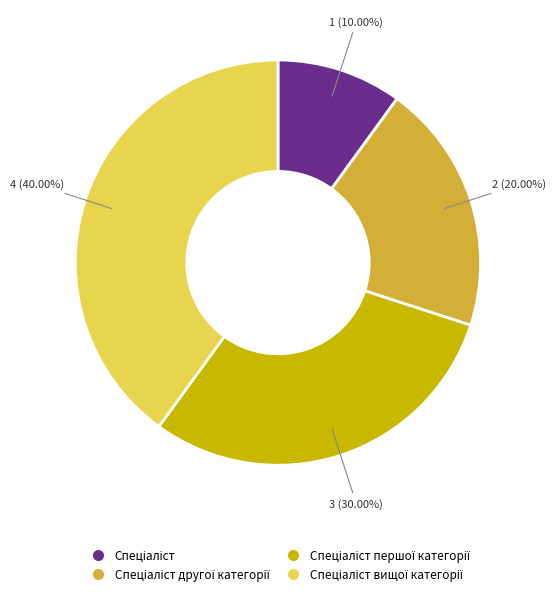

Count the number of slices in the pie.

4